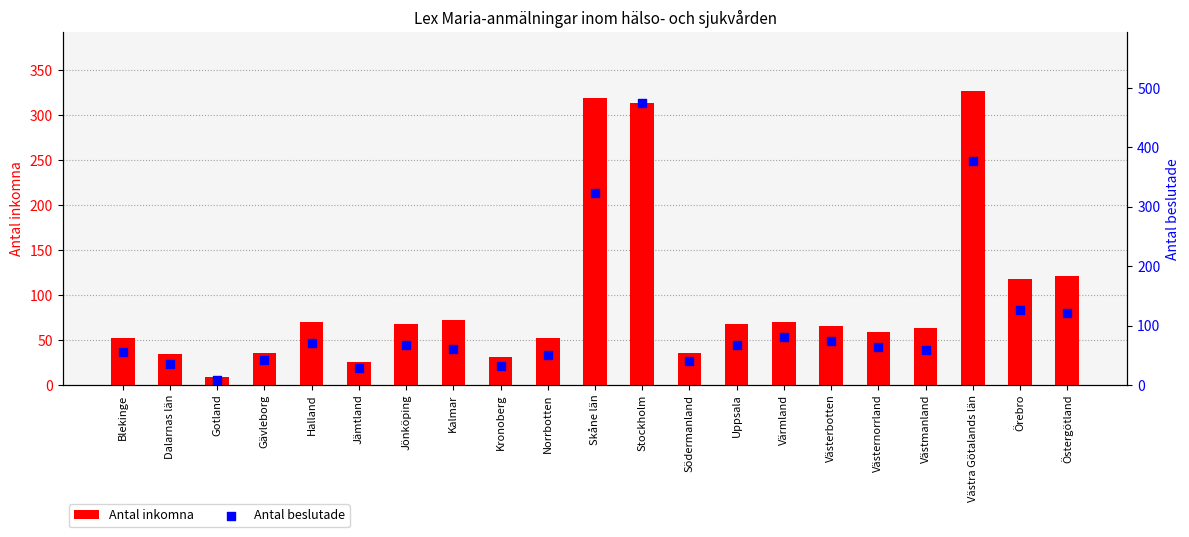

Which series has the widest spread of Y values?

Antal beslutade